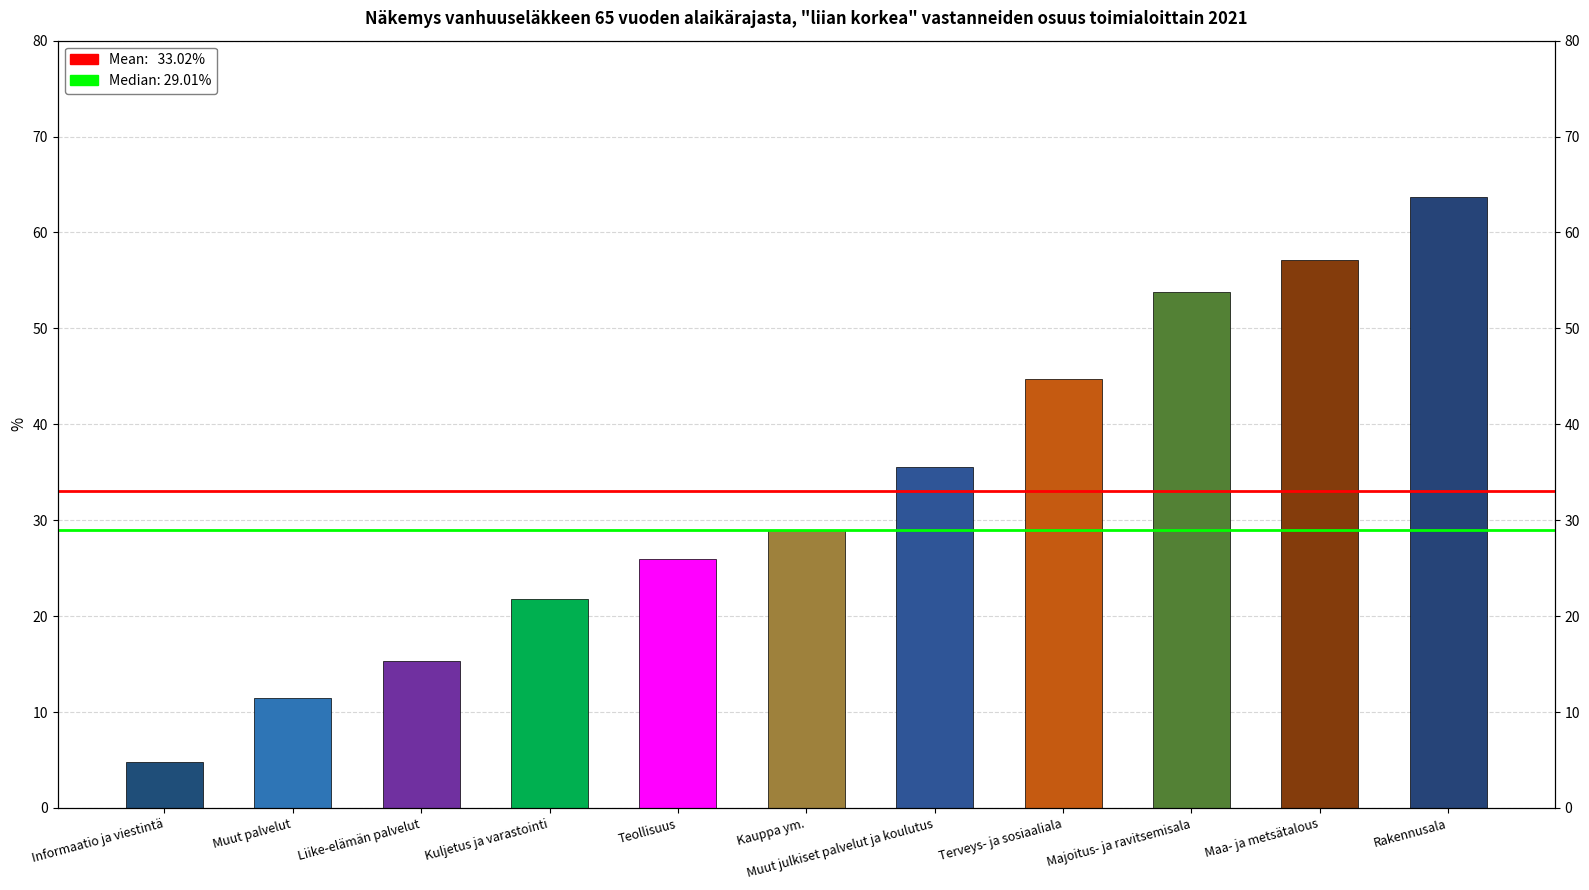

What is the label of the 7th bar from the right?

Teollisuus